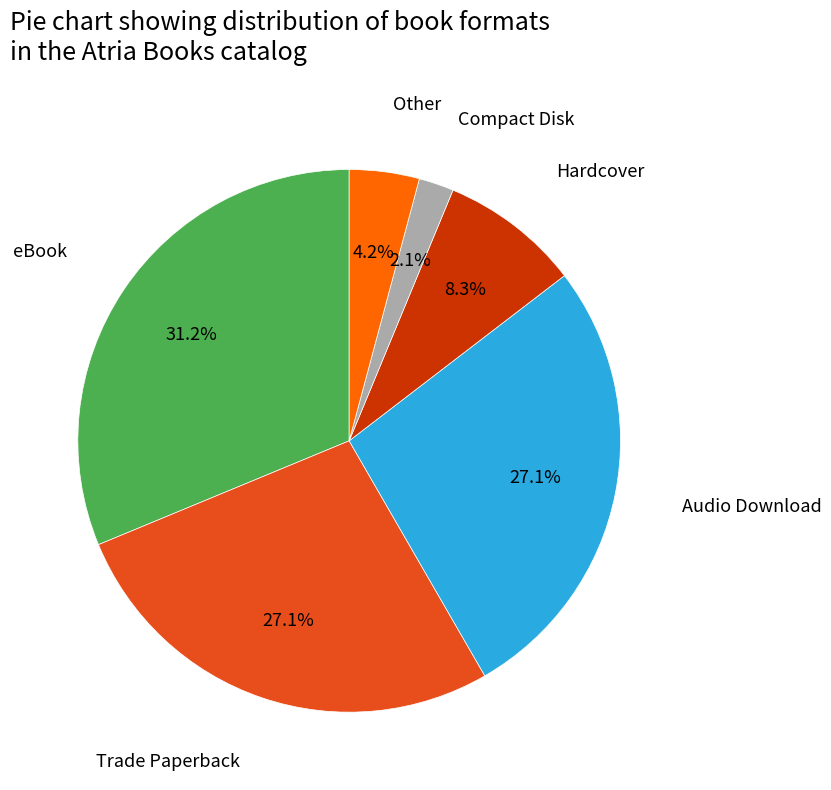

Is there a majority slice in this chart?

No